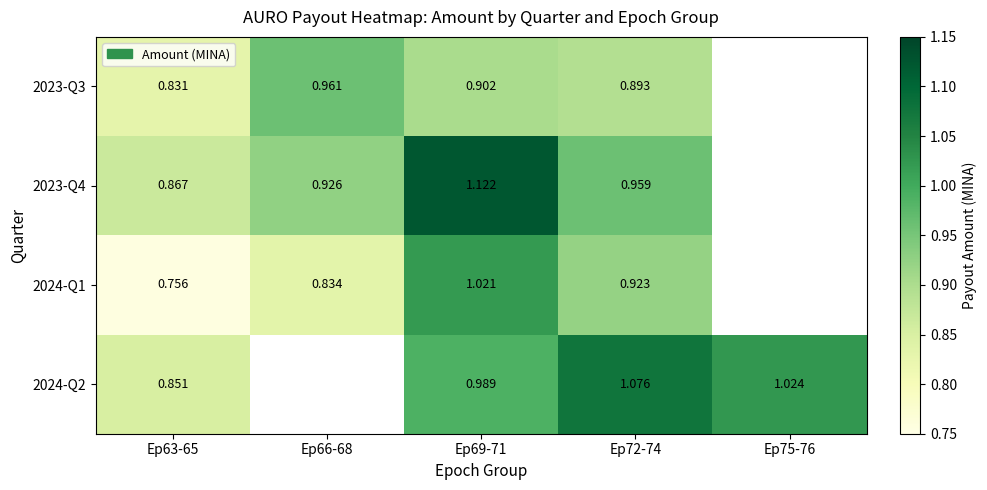

Is the value of 2023-Q3 at Ep69-71 greater than the value of 2024-Q1 at Ep69-71?

No